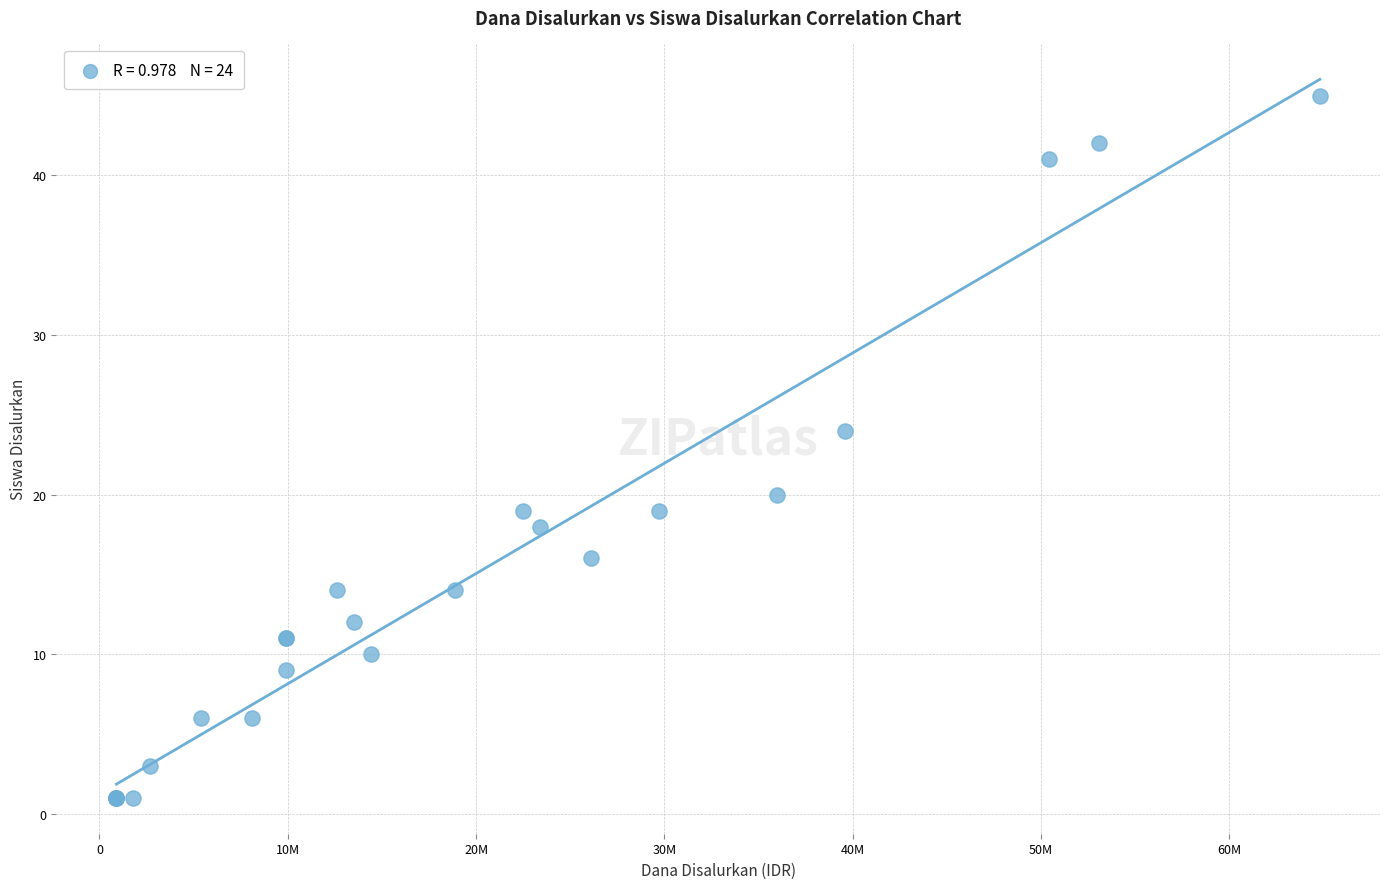

What Y value in the scatter plot is closest to 23?

24